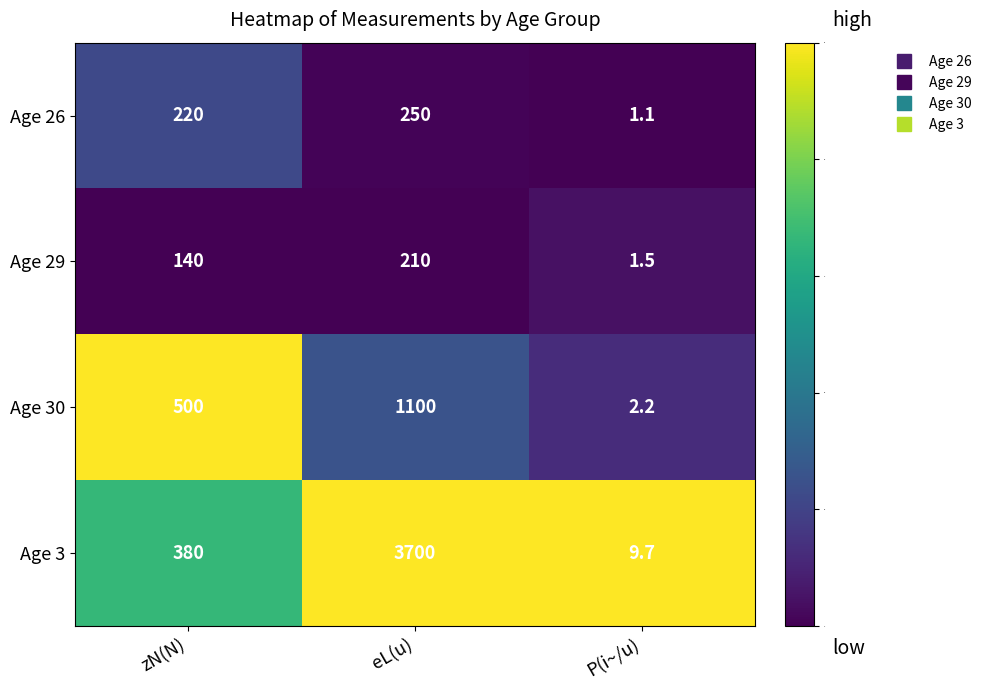

Reading left to right, list all the values displayed in this chart.

Age 26: 220.0	250.0	1.1
Age 29: 140.0	210.0	1.5
Age 30: 500.0	1100.0	2.2
Age 3: 380.0	3700.0	9.7